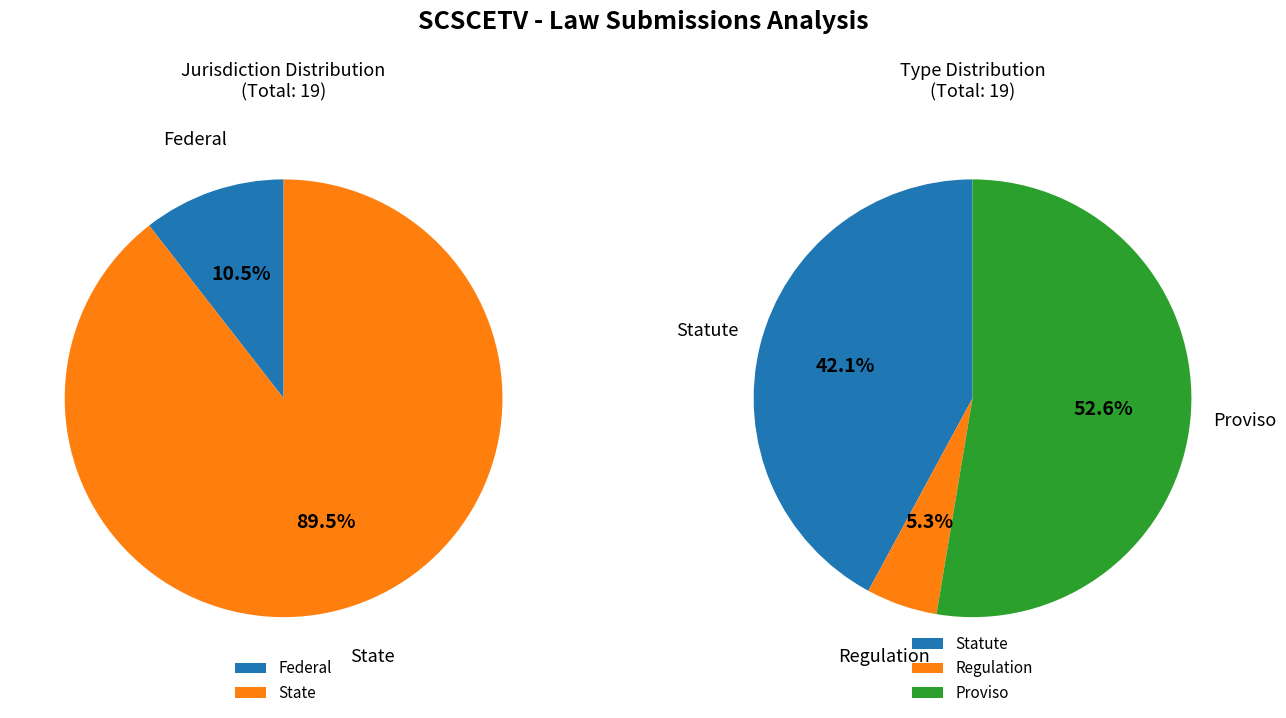

To the nearest percent, what is the difference between the State and Federal slice percentages?

79%